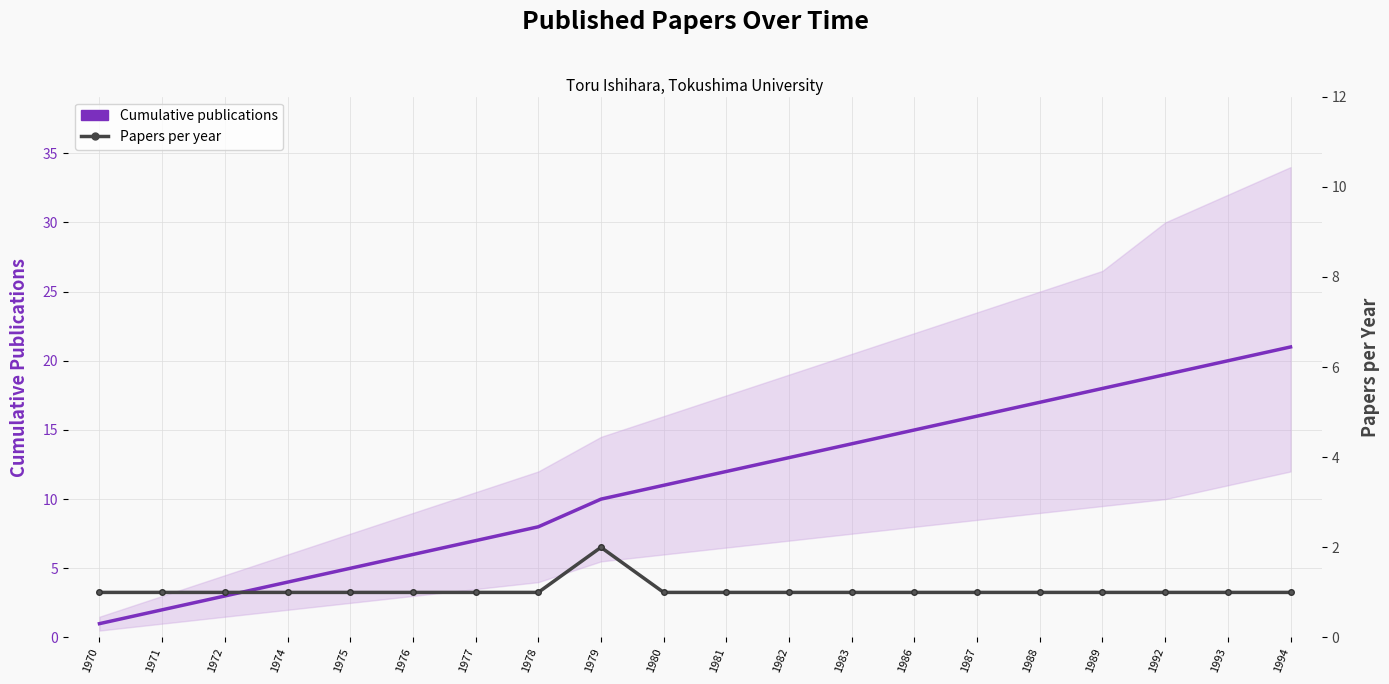

True or false: Cumulative publications has a value of 1 at 1970.

True